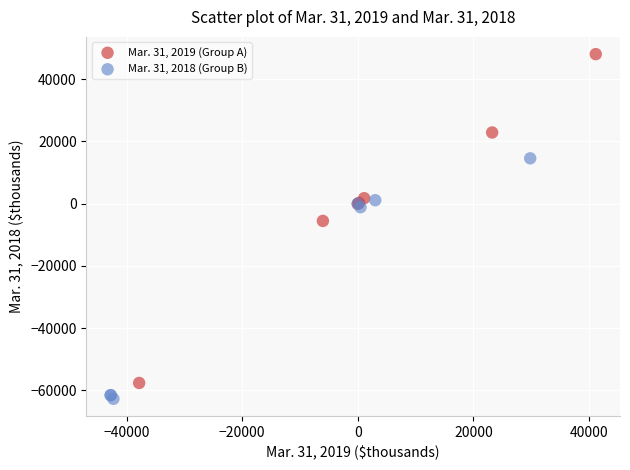

Which series contains the highest Y value?

Mar. 31, 2019 (Group A)